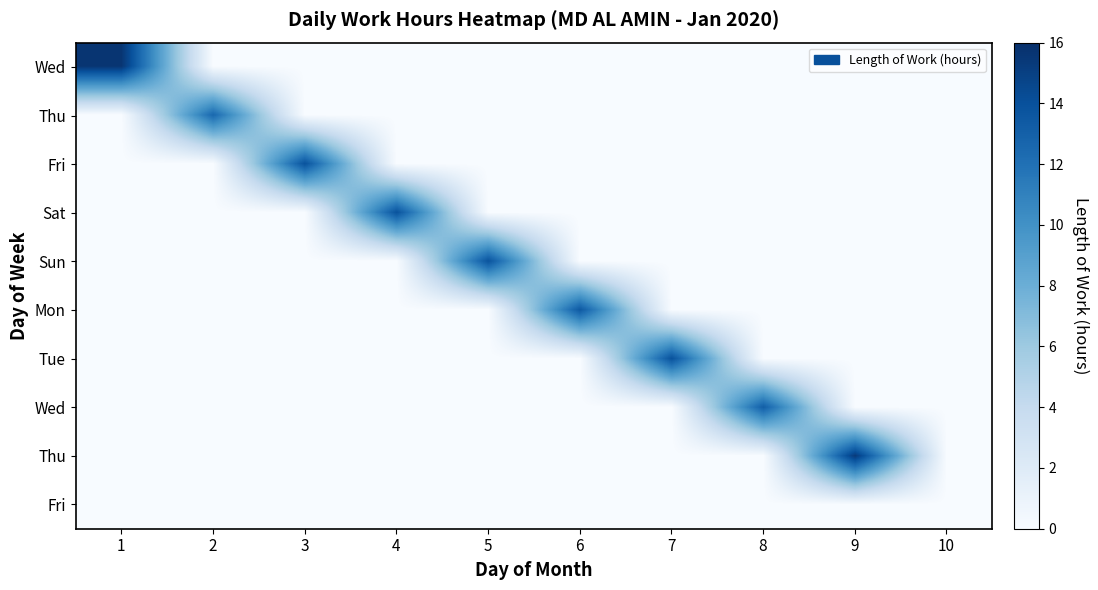

How many series are shown in this chart?

10